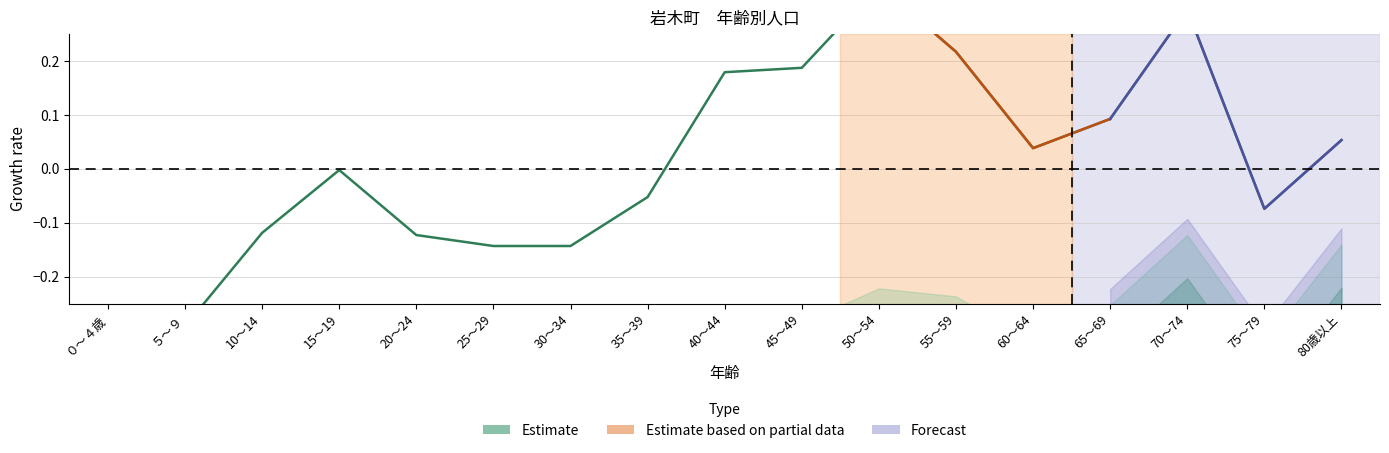

What is the value of the 6th point from the left?

-0.1